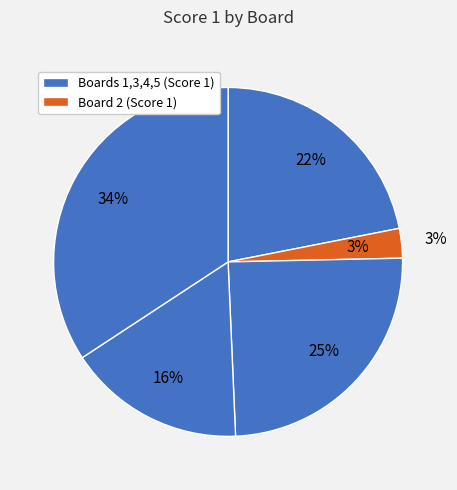

Combined, what portion of the pie is Board 3 and Board 5?

58.9%